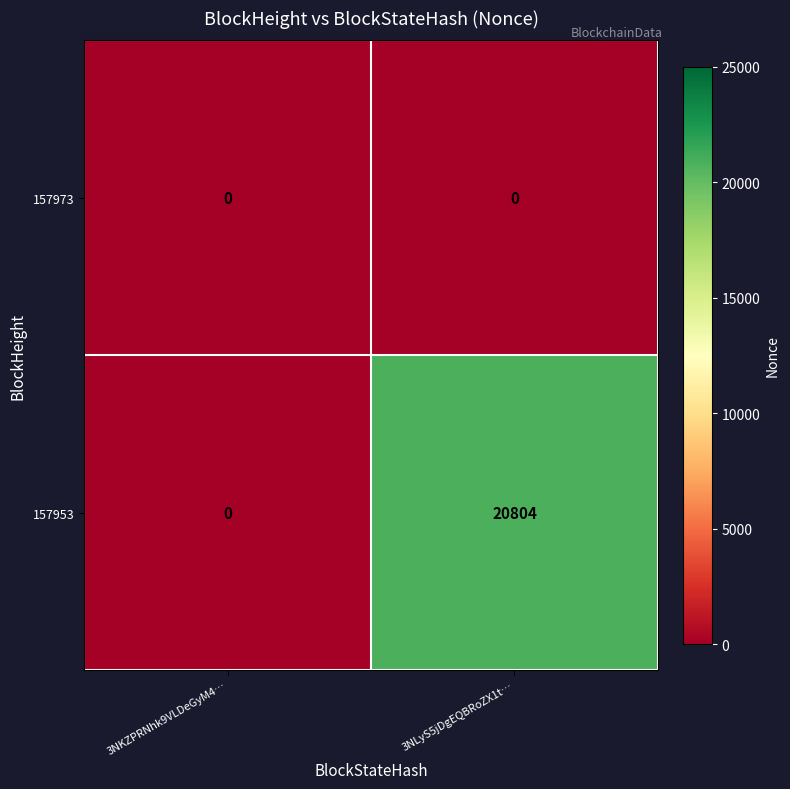

Reading left to right, transcribe all the data shown in this chart.

157973: 0	0
157953: 0	20804